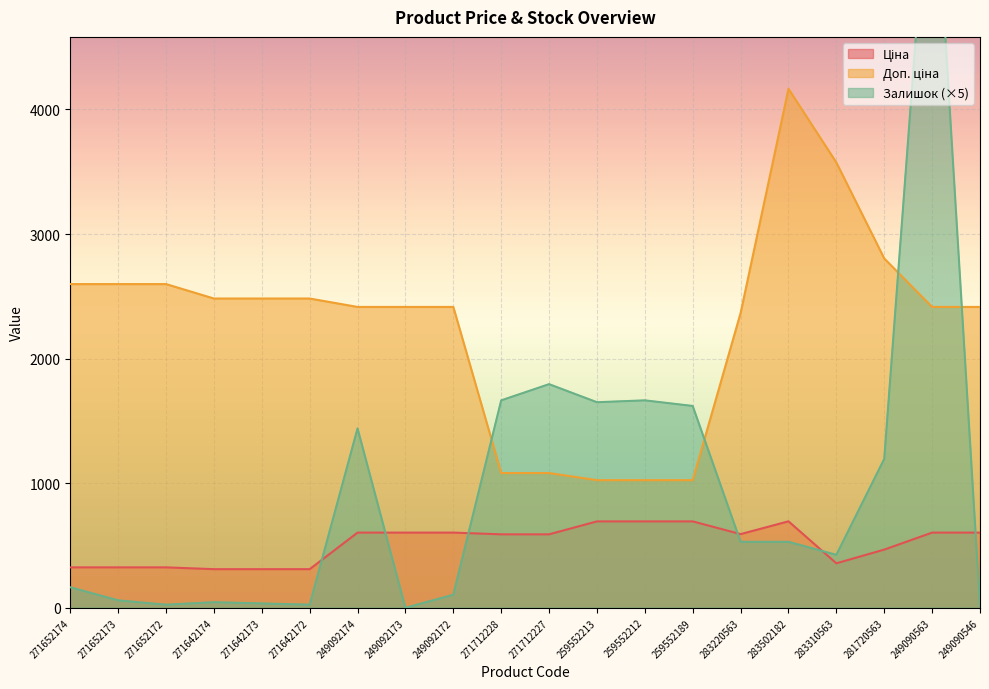

What is the sum of all Доп. ціна values?

45463.2